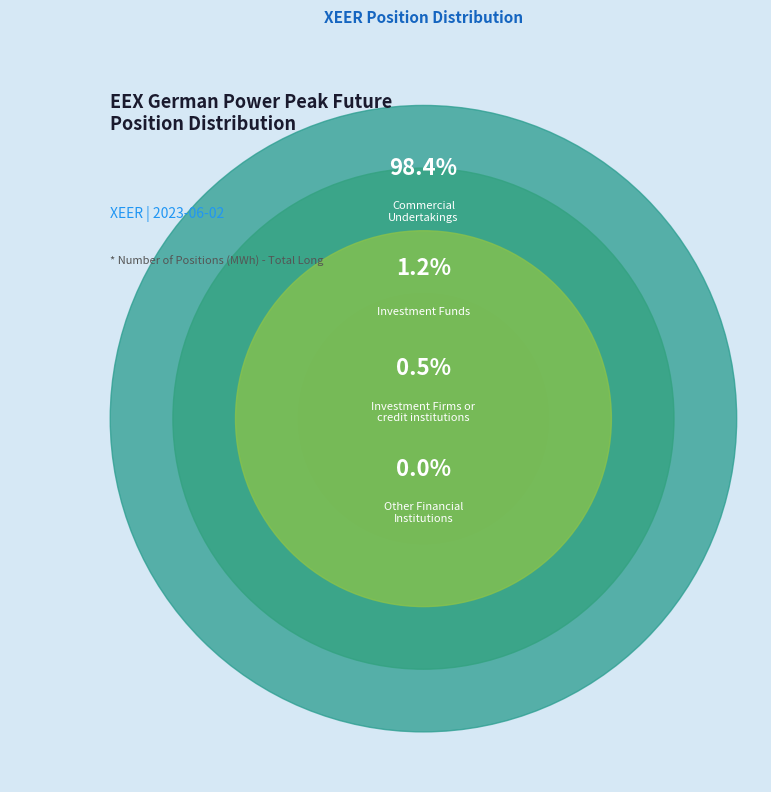

To the nearest percent, what is the average slice percentage?

25%